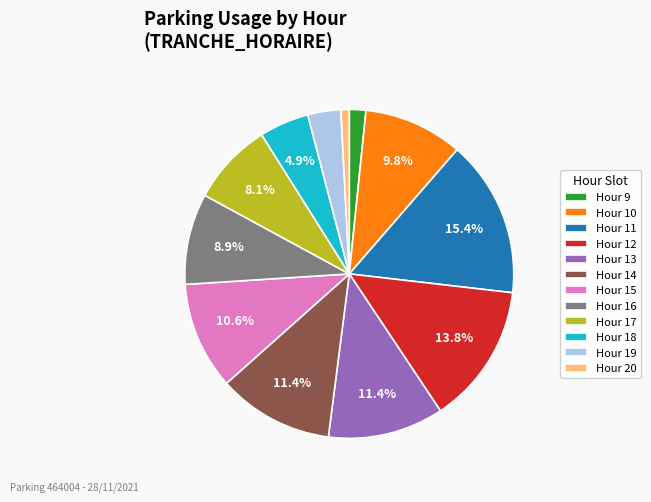

Does any single category account for the majority?

No